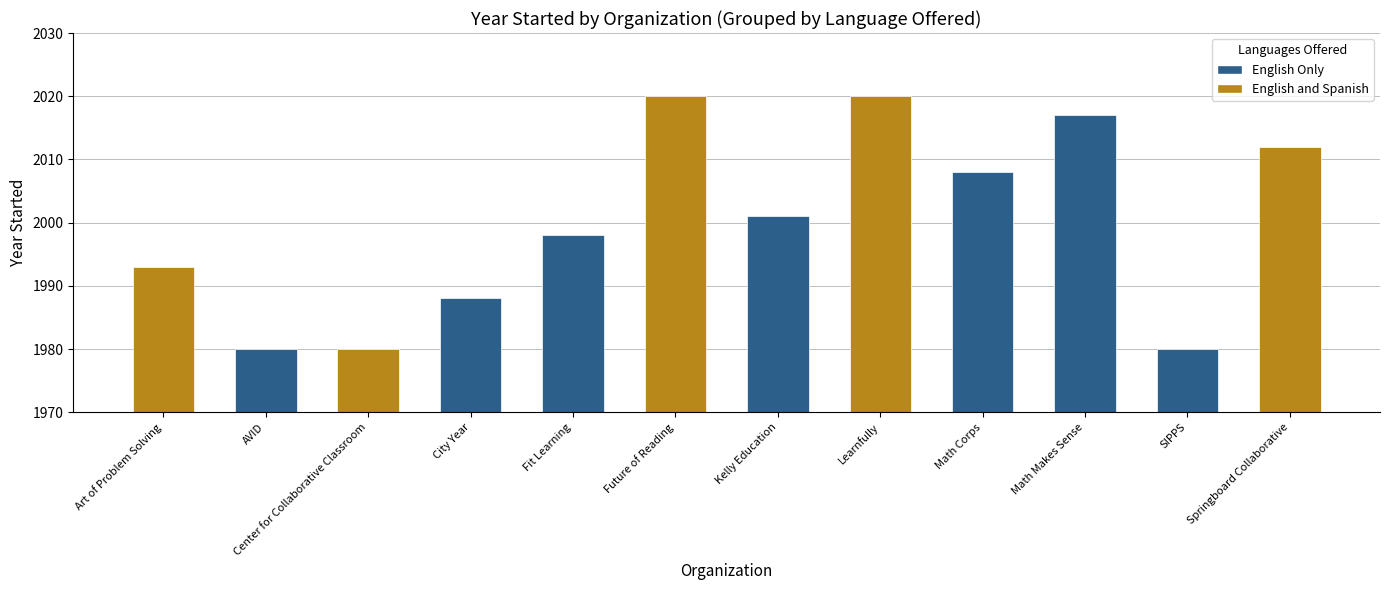

What is the maximum value shown in the chart?

2020